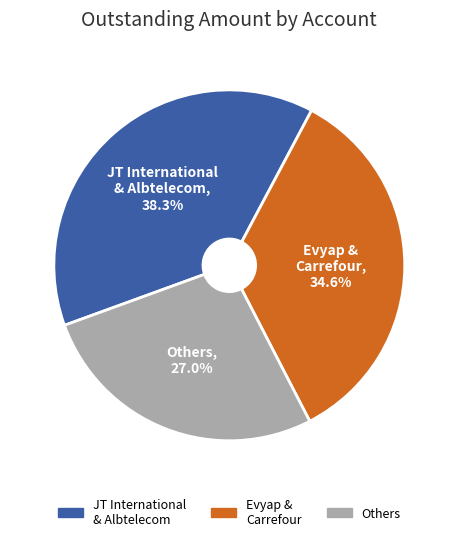

Does any single category account for the majority?

No